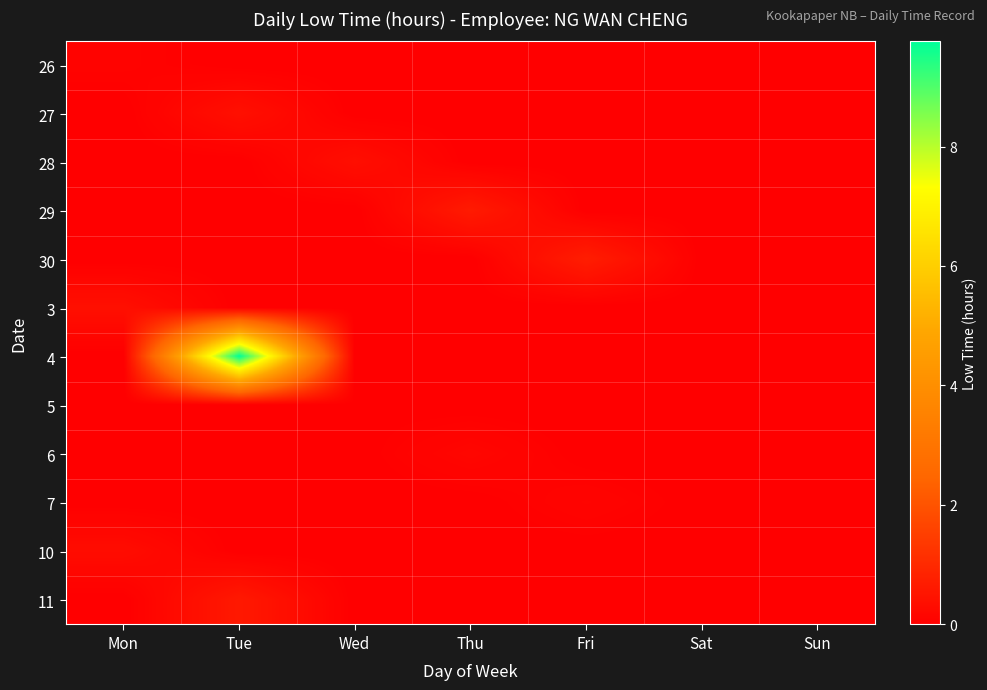

Which series has the largest range (max minus min)?

4